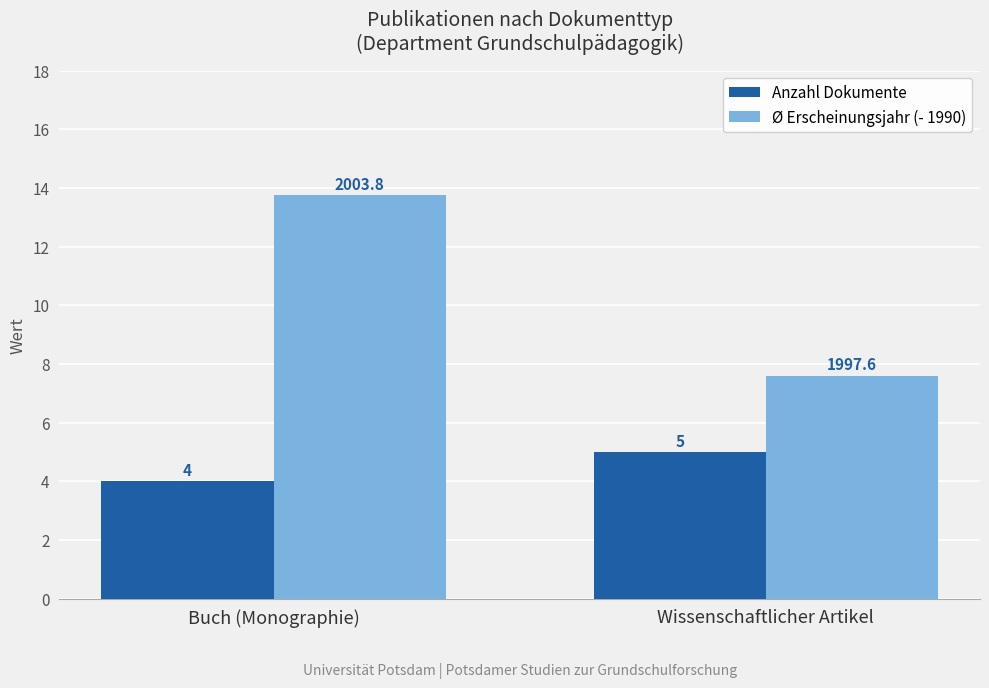

Which category has the highest value in the Ø Erscheinungsjahr (- 1990) series?

Buch (Monographie)